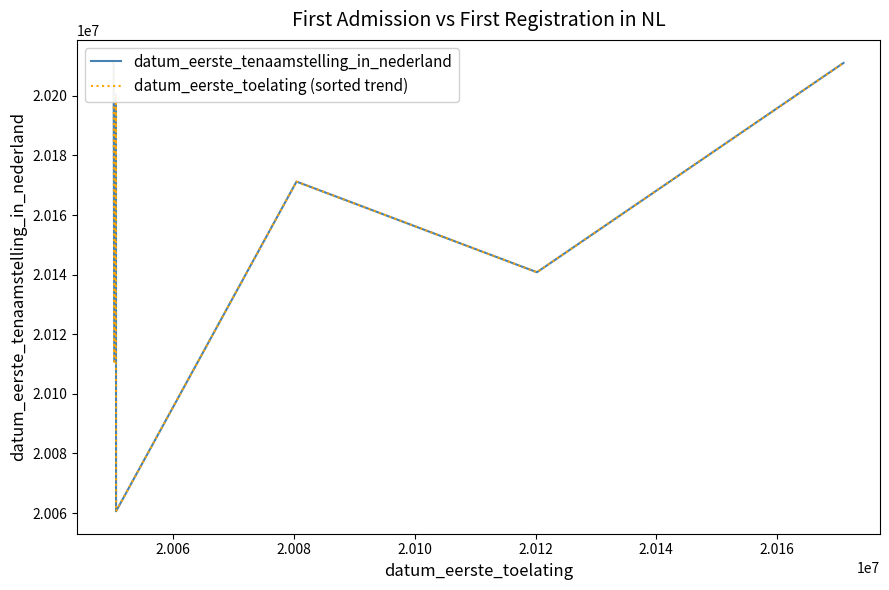

In datum_eerste_toelating (sorted trend), how many points are lower than both neighbors (excluding endpoints)?

3